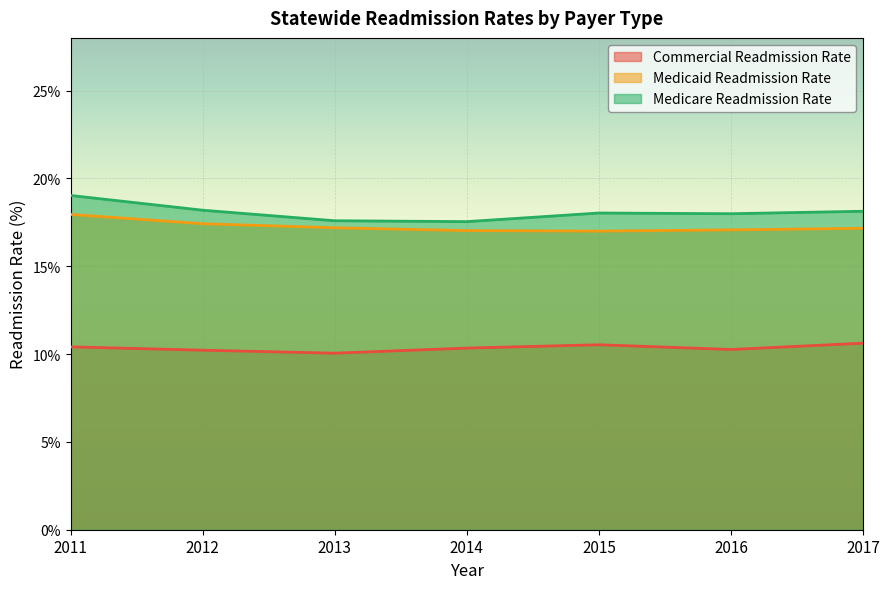

How many lines are shown in the chart?

3